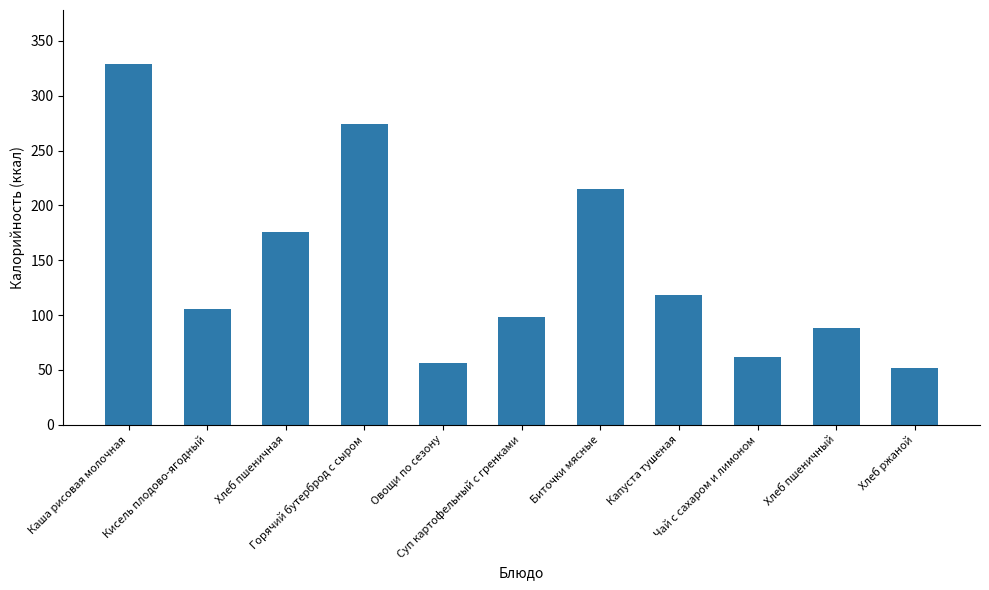

What is the minimum value shown in the chart?

51.2